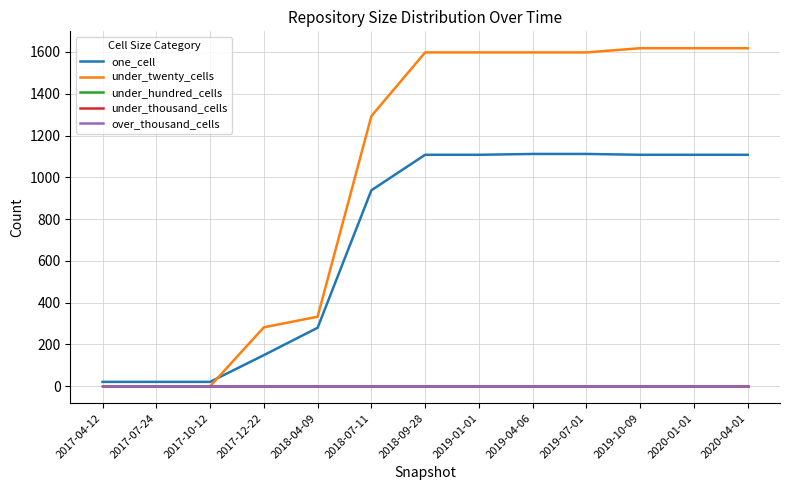

What is the sum of the one_cell values at 2020-01-01 and 2019-10-09?

2216